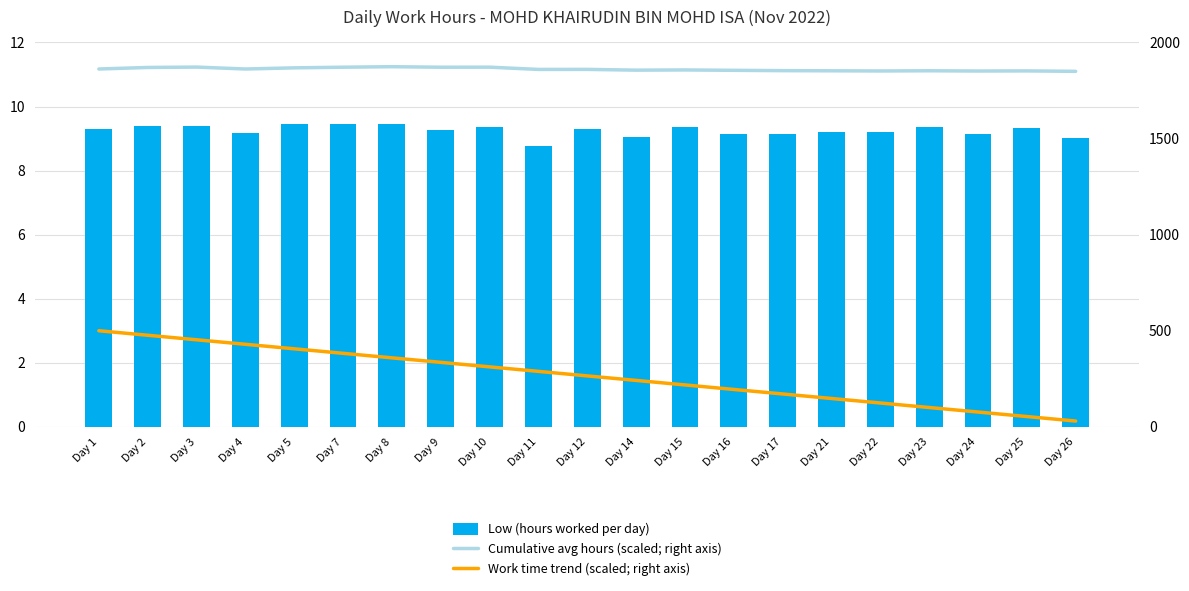

Which series changed the most between Day 1 and Day 10?

Work time trend (scaled; right axis)